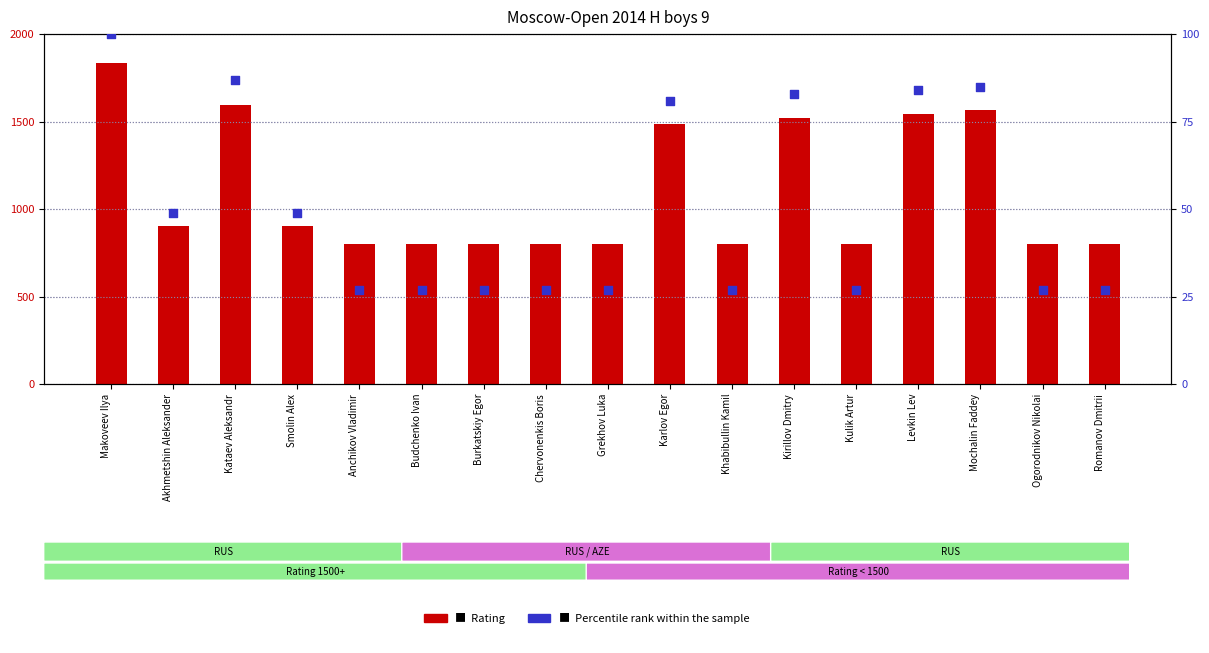

What is the total value across all series at Smolin Alex?

949